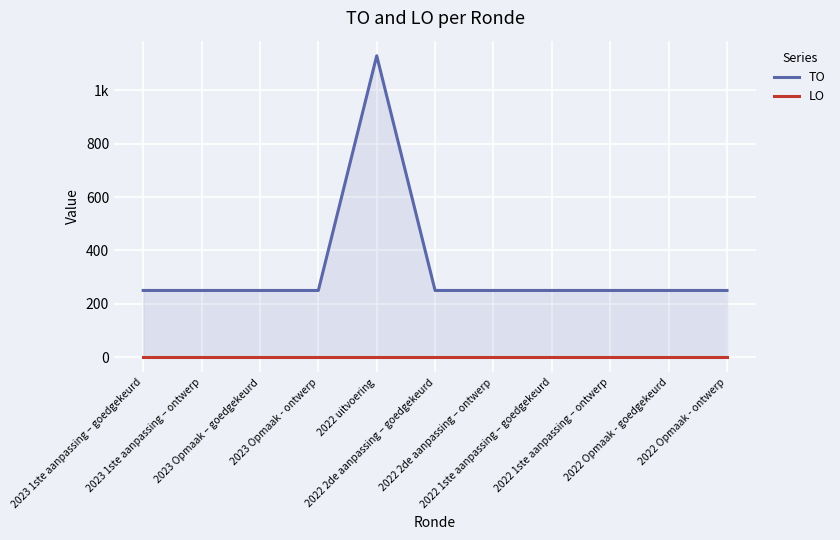

Rank the series at 2023 1ste aanpassing – goedgekeurd from highest to lowest value.

TO, LO